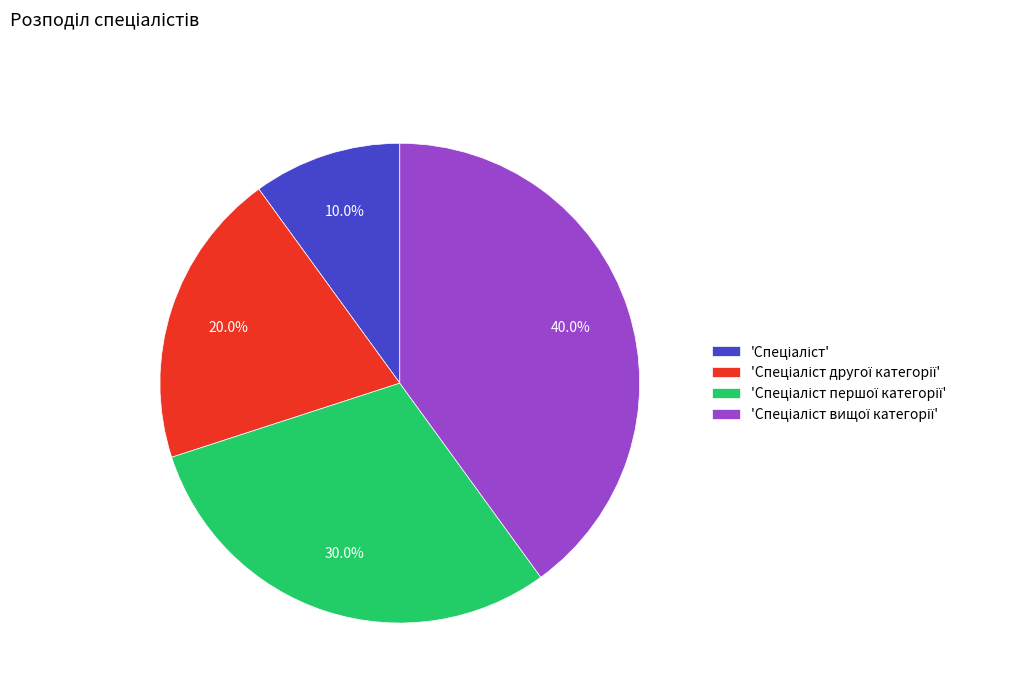

Is there any slice that represents more than half of the pie?

No